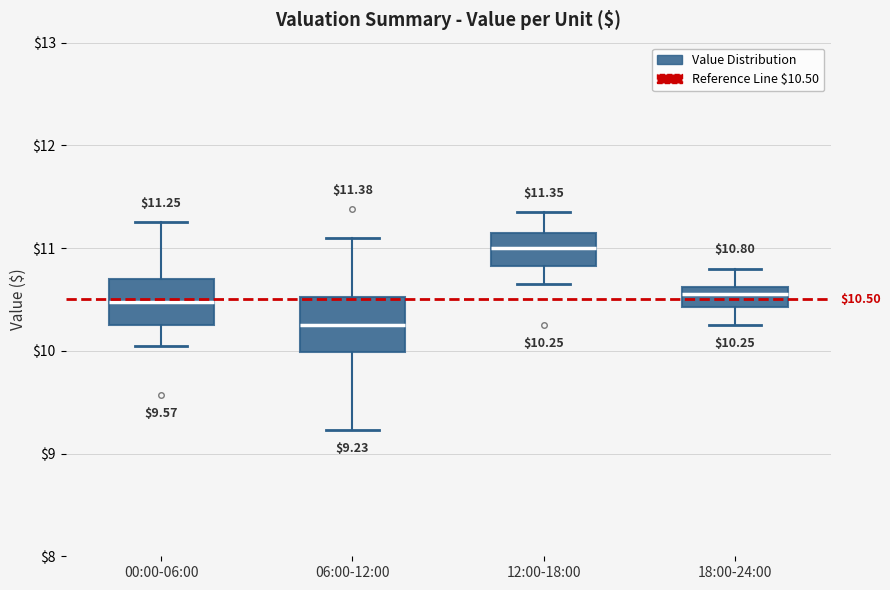

Which box has the highest median line?

12:00-18:00